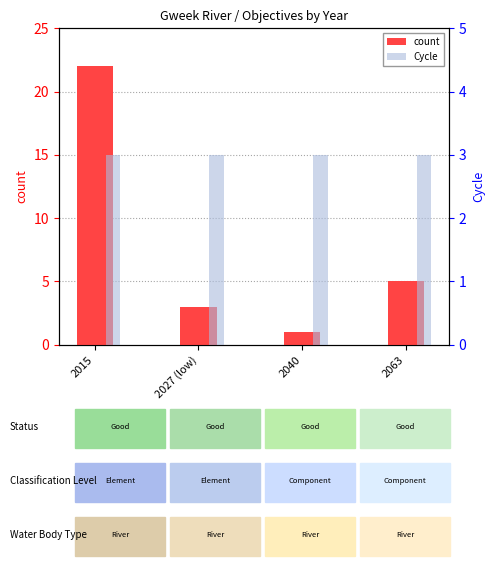

What is the difference between the highest and lowest values at 2040?

2